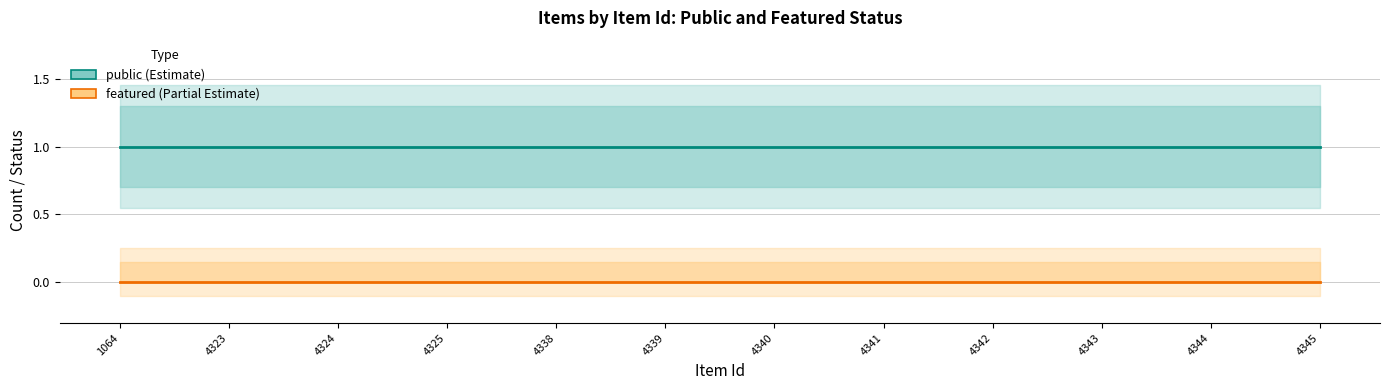

The value of public at 1064 is 1. True or false?

True